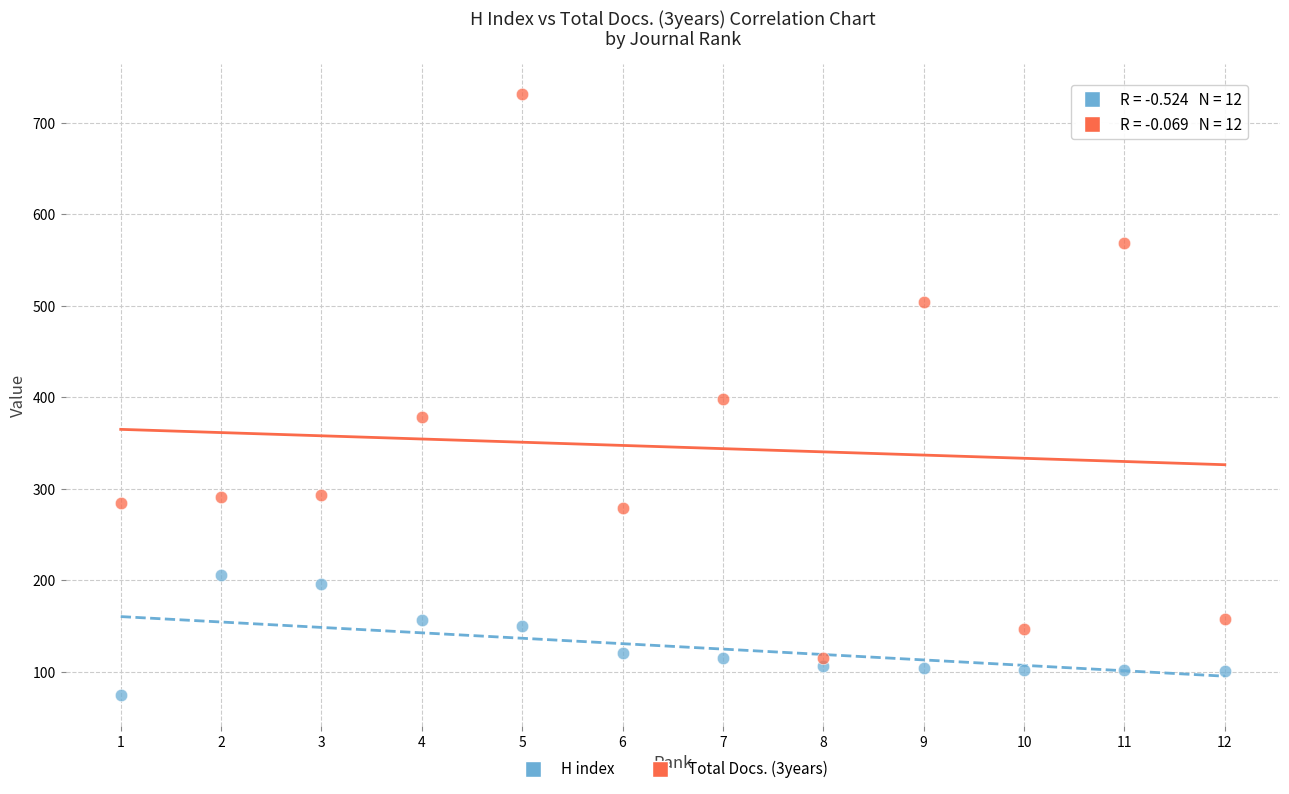

Which series has the largest Y range (max minus min)?

Total Docs. (3years)